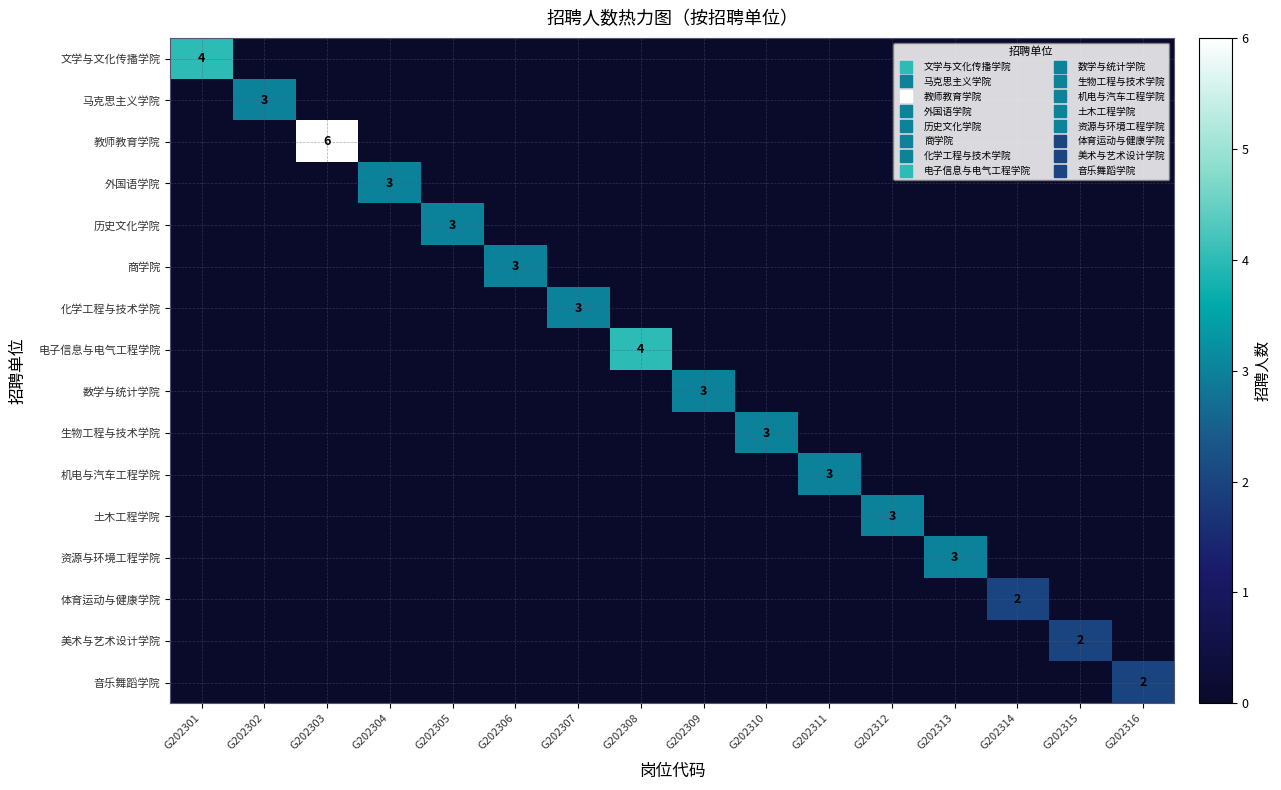

At which label is 数学与统计学院 closest to 1?

G202301